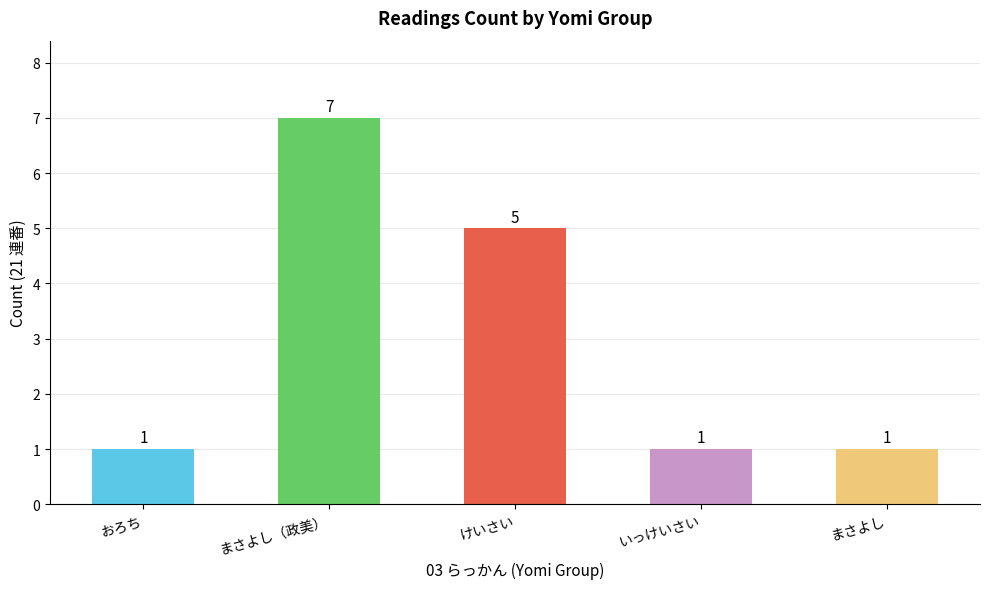

Between まさよし（政美） and けいさい, which is larger?

まさよし（政美）